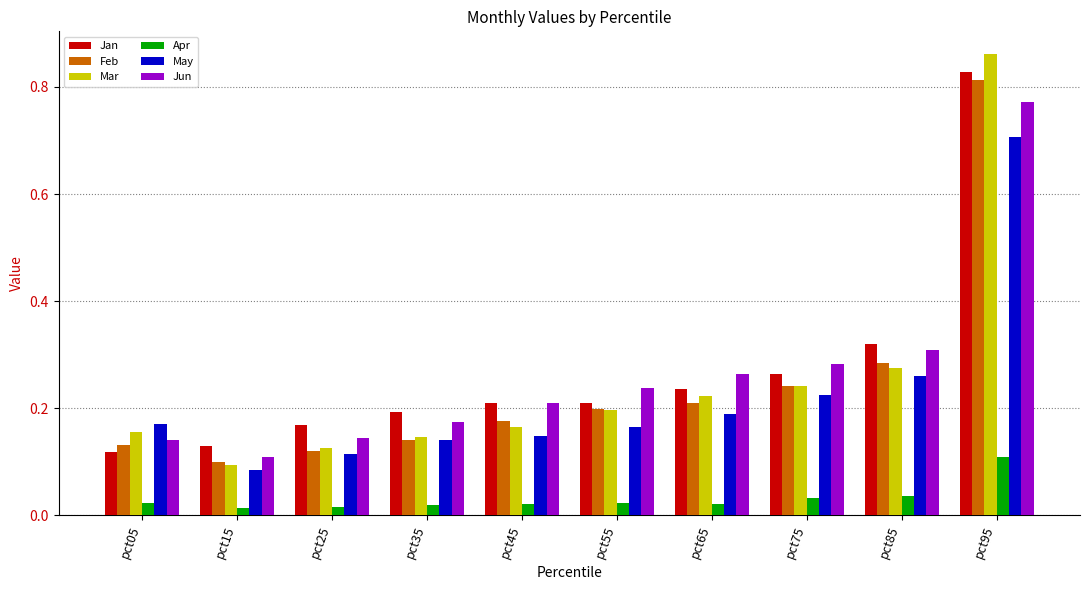

At which category is the sum across all series the highest?

pct95